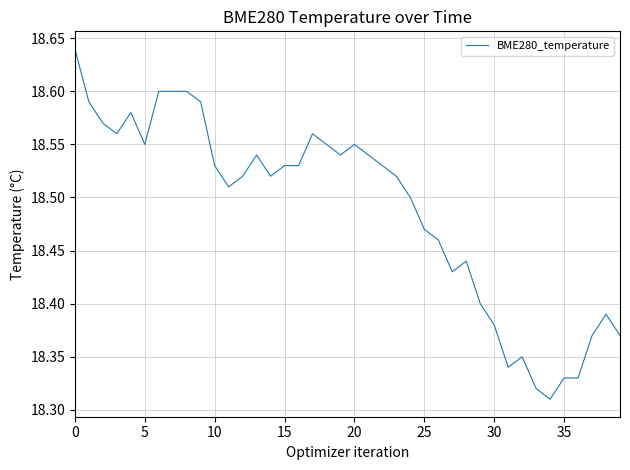

How many series are shown in this chart?

1